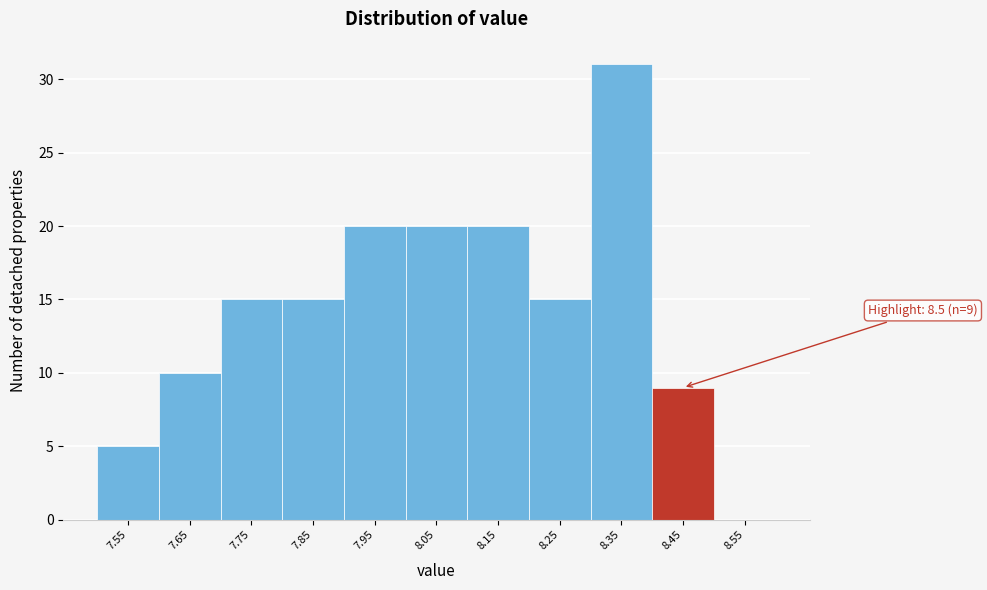

Reading right to left, list all the values displayed in this chart.

8.55=0	8.45=9	8.35=31	8.25=15	8.15=20	8.05=20	7.95=20	7.85=15	7.75=15	7.65=10	7.55=5